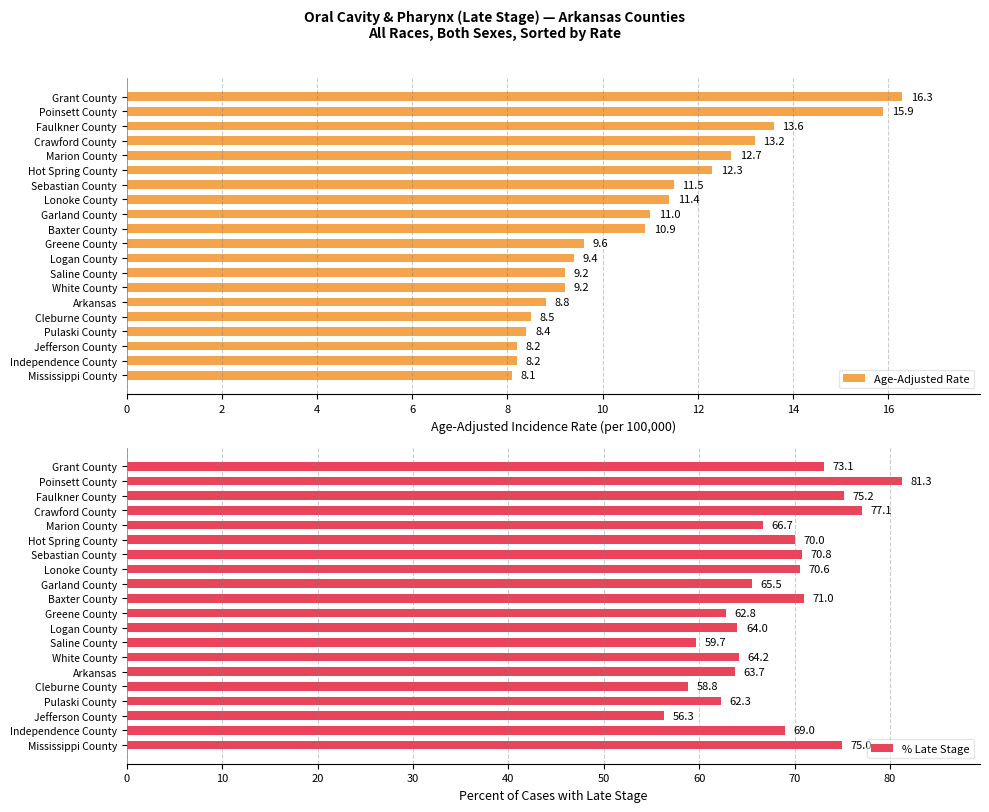

What are all the series names shown in the legend?

Age-Adjusted Rate, % Late Stage